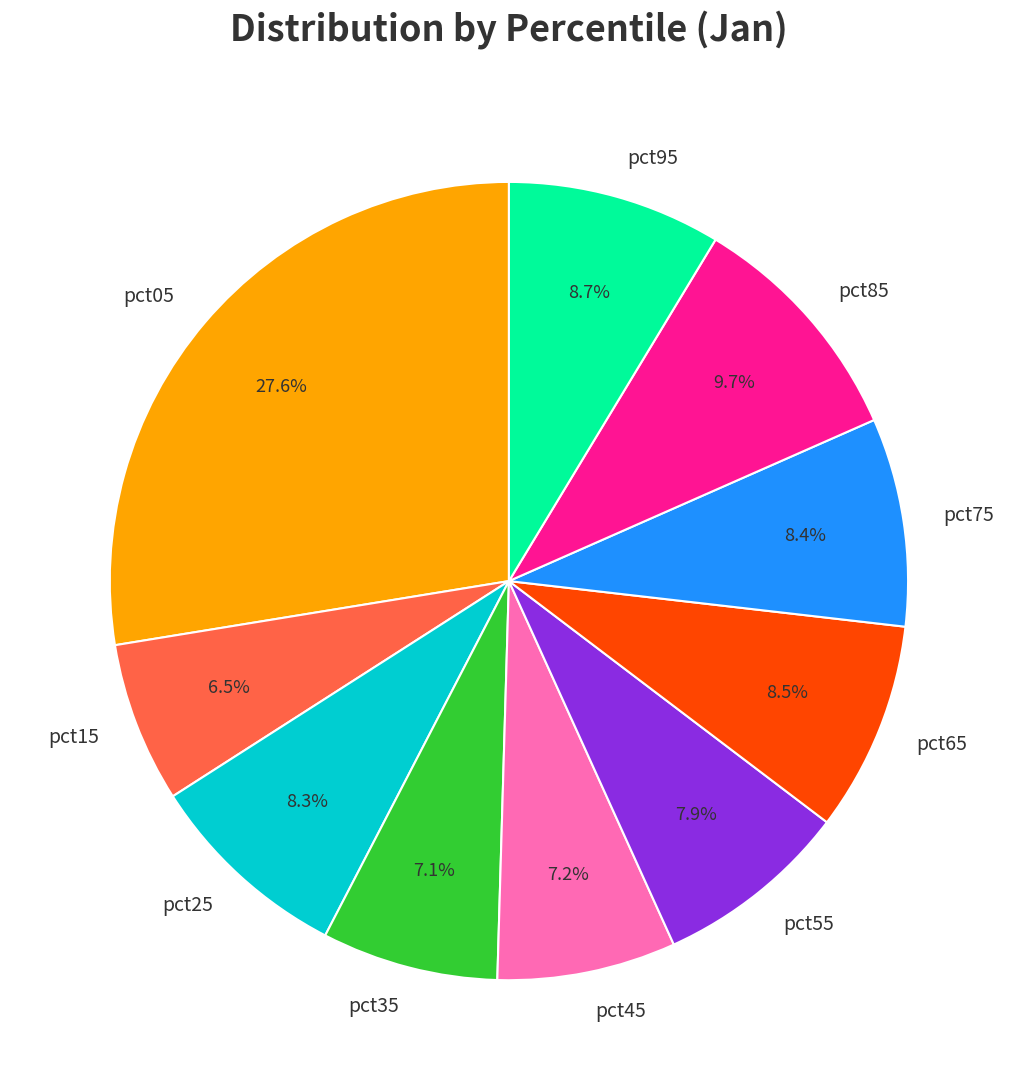

Is pct65 the majority of the pie?

No